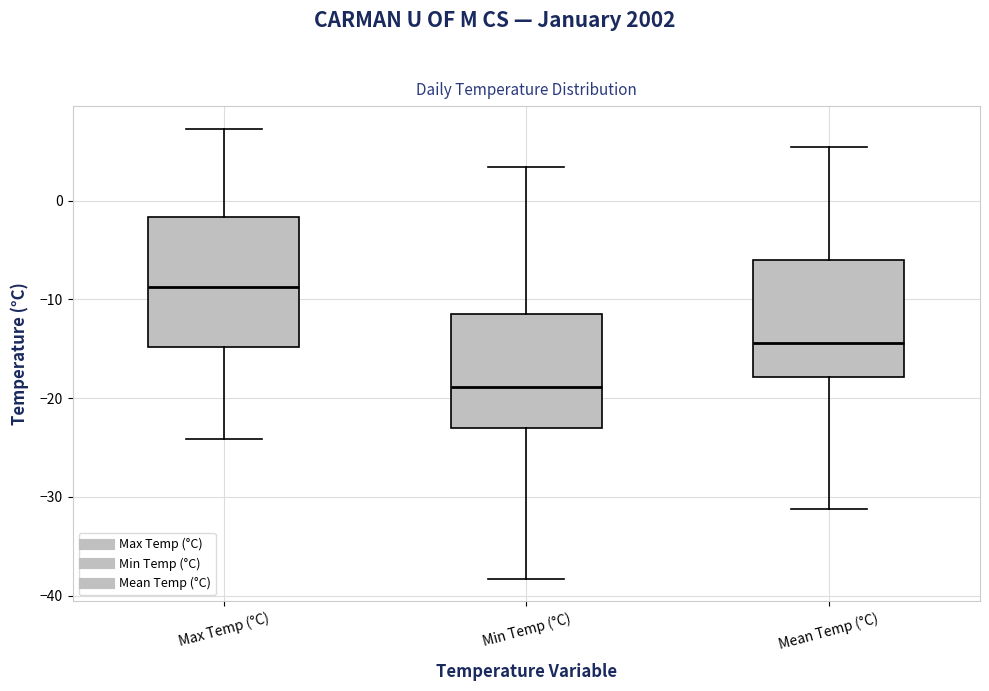

Where is the upper edge of the box for Min Temp (°C) on the y-axis? The values are not printed on the chart, so give them approximately, as read against the axis.

-11